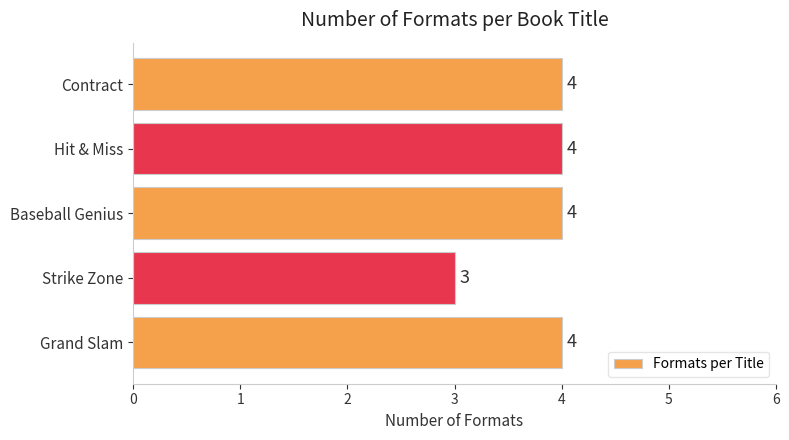

True or false: the data shows 4 at Hit & Miss.

True